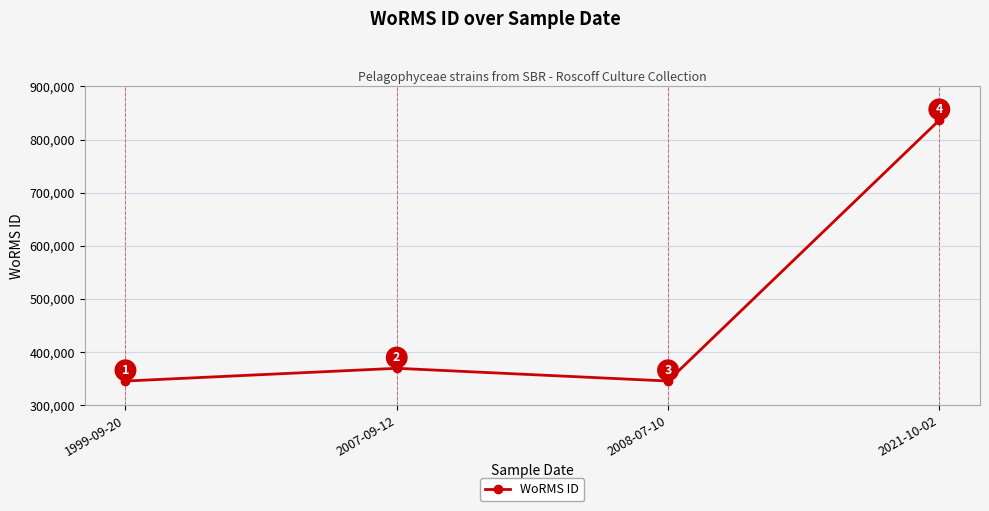

What is the label of the 1st point from the left?

1999-09-20